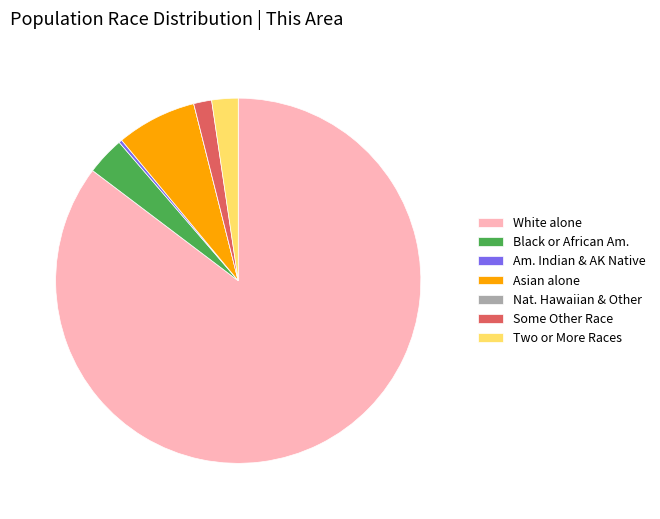

True or false: Two or More Races accounts for 2% of the total.

True